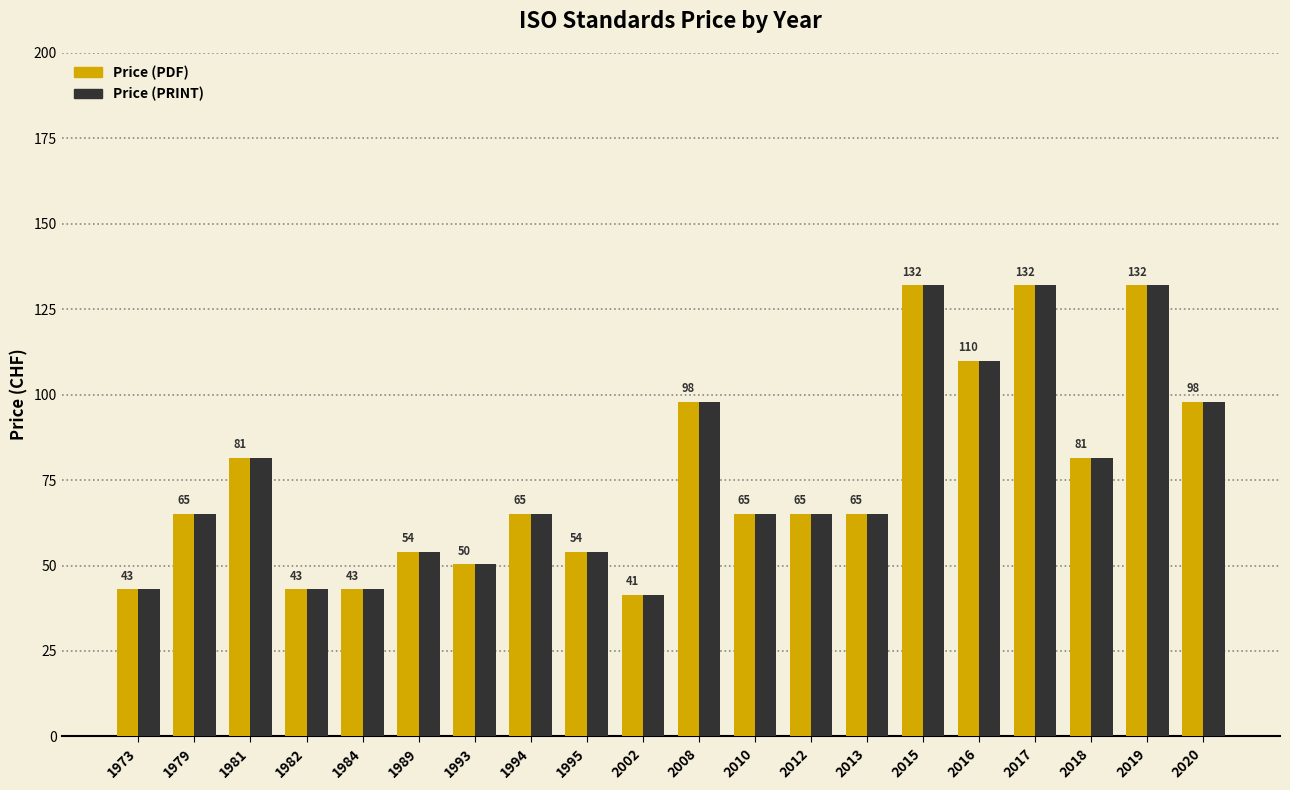

What is the highest value of the Price (PDF) series?

132.0